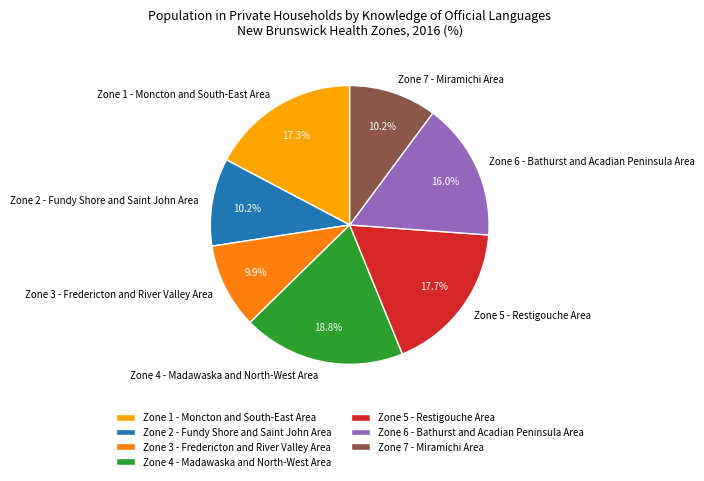

How many slices are in this pie chart?

7